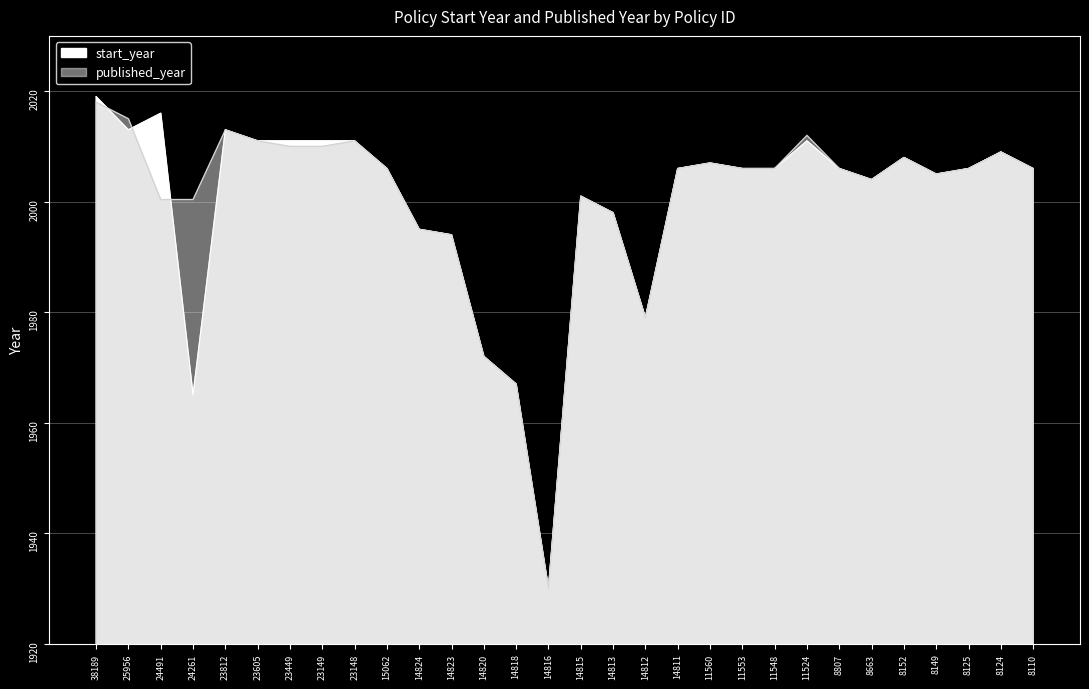

What value does the data have at 14812, to the nearest 10?

1980